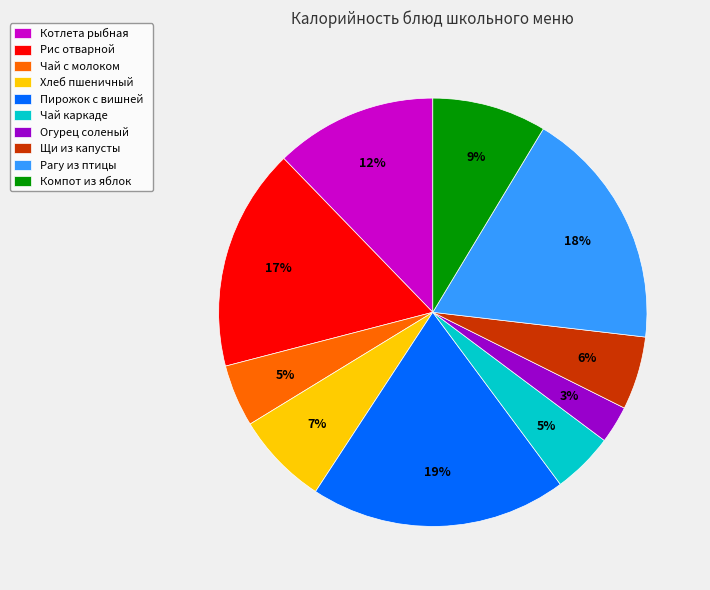

Count the number of slices in the pie.

10